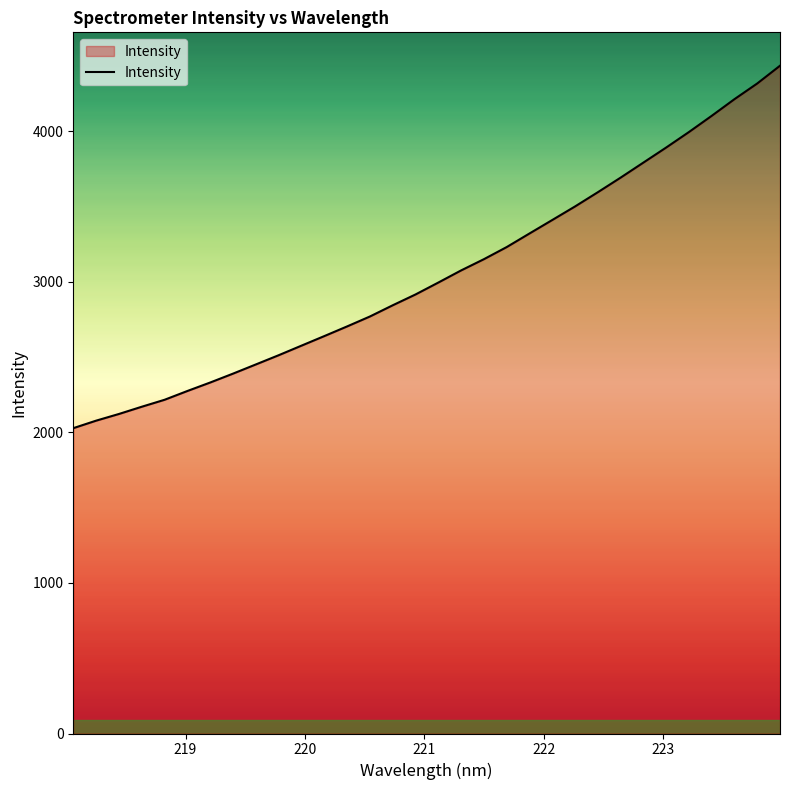

What is the maximum value shown in the chart?

4436.0